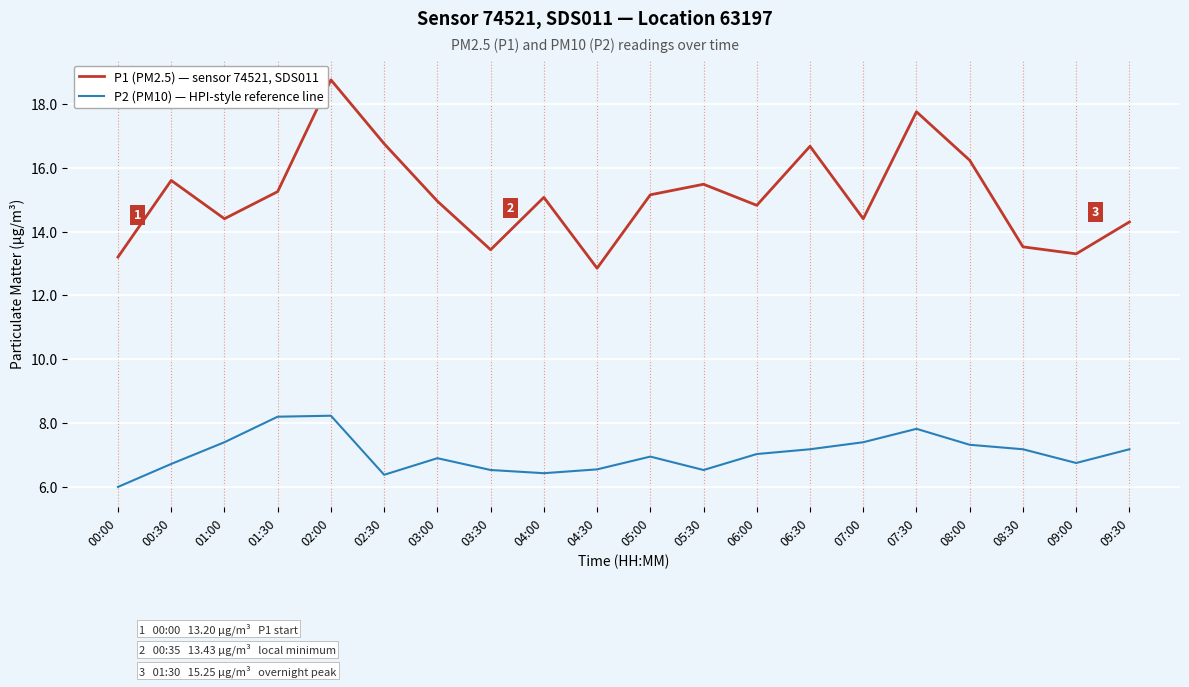

What is the approximate value of P1 (PM2.5) — sensor 74521, SDS011 at 05:30?

15.5